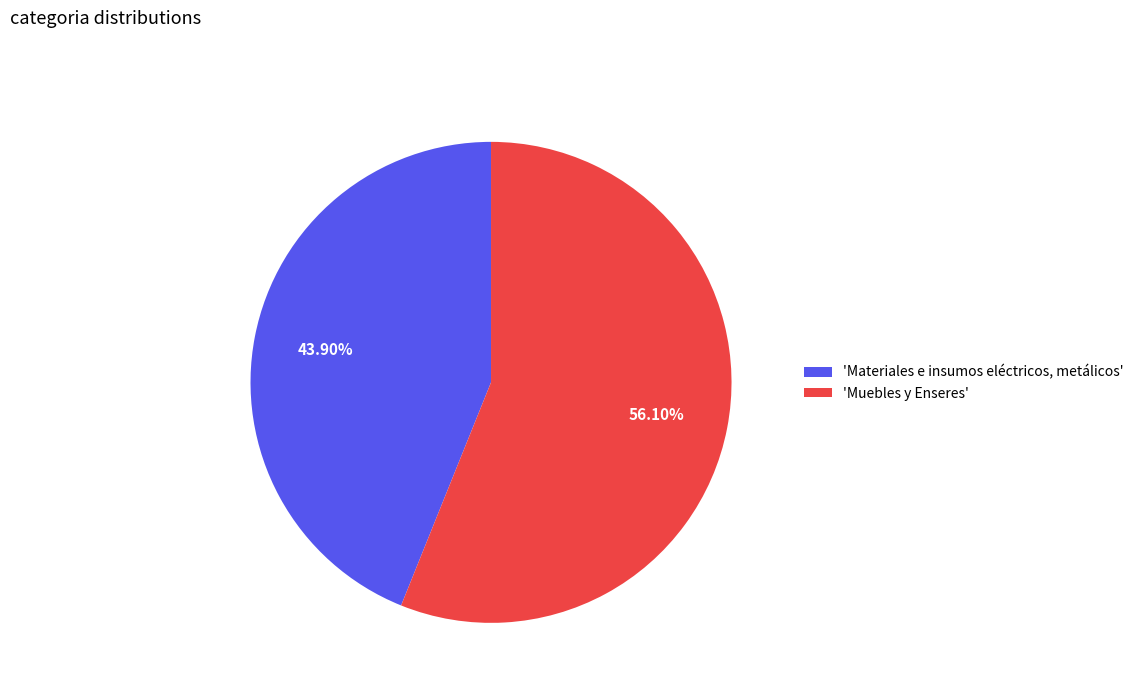

Which slice is the largest?

'Muebles y Enseres'